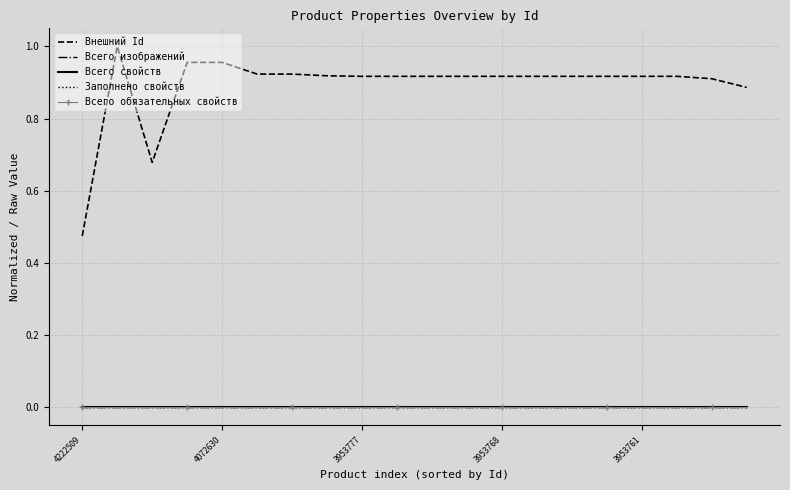

Rank the series by their maximum value, from lowest to highest.

Всего изображений, Всего свойств, Заполнено свойств, Всего обязательных свойств, Внешний Id